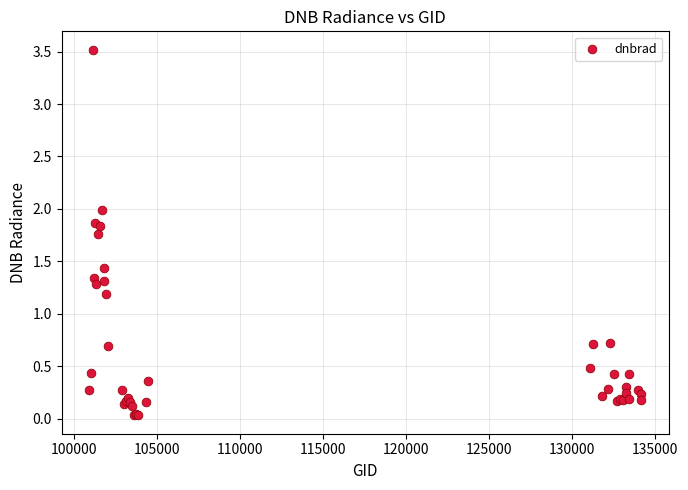

What Y value in the scatter plot is closest to 1?

1.2